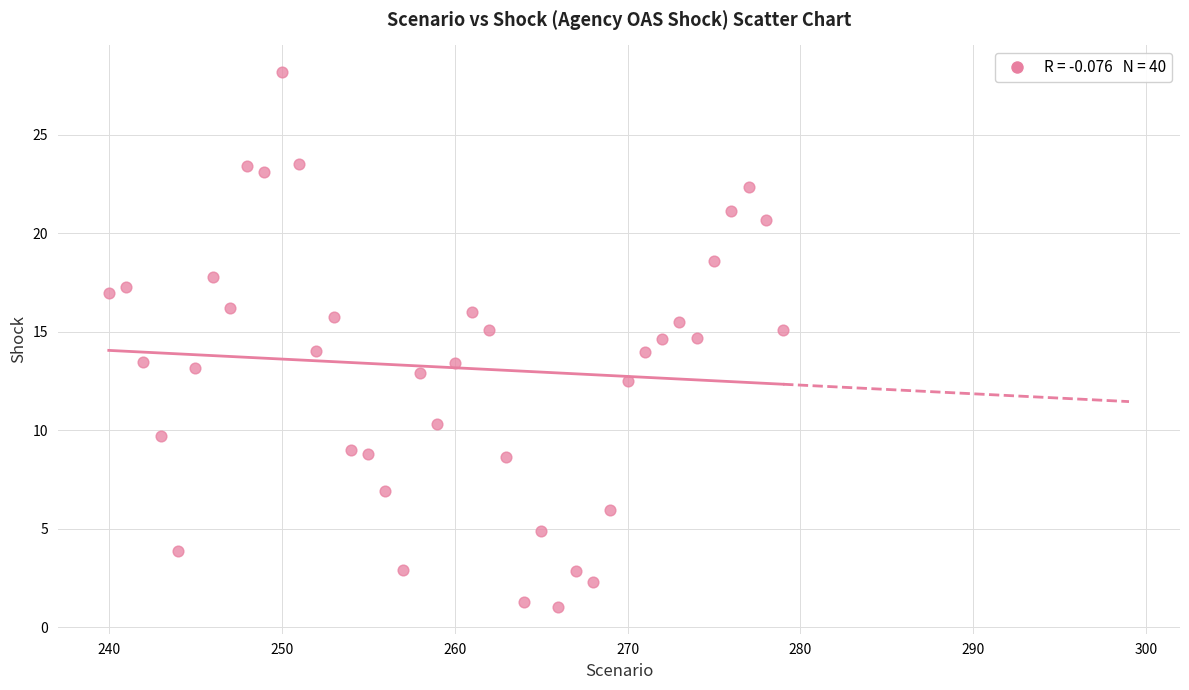

What is the range of X values (max minus min)?

39.0